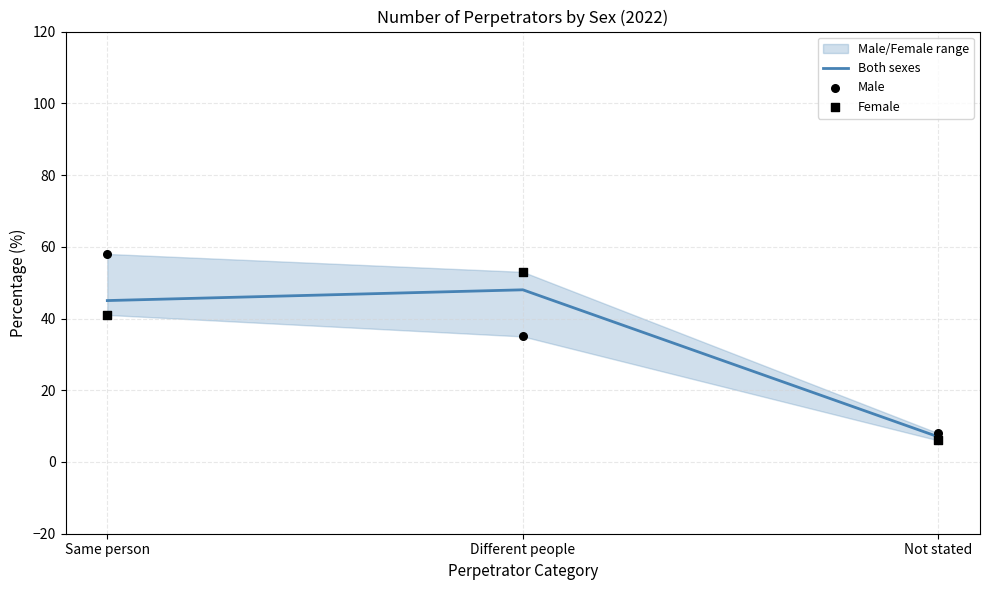

Which series has the largest total across all categories?

Male